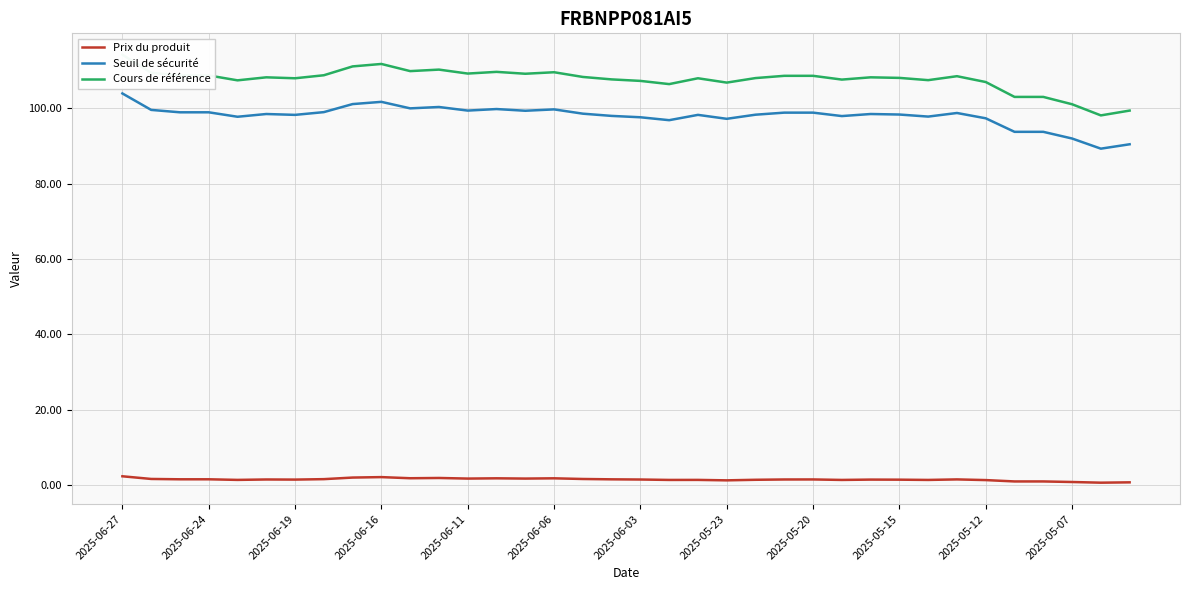

Reading left to right, extract all data points from this chart.

Prix du produit: 2.3	1.6	1.5	1.5	1.4	1.5	1.4	1.6	2.0	2.1	1.8	1.9	1.7	1.8	1.7	1.8	1.6	1.5	1.4	1.3	1.4	1.2	1.4	1.5	1.5	1.3	1.4	1.4	1.3	1.5	1.3	0.9	0.9	0.8	0.6	0.7
Seuil de sécurité: 104.0	99.6	99.0	99.0	97.8	98.5	98.3	99.0	101.1	101.7	100.0	100.4	99.4	99.8	99.4	99.7	98.6	98.0	97.6	96.9	98.3	97.2	98.3	98.9	98.9	98.0	98.5	98.4	97.8	98.8	97.4	93.8	93.8	92.0	89.3	90.5
Cours de référence: 114.2	109.5	108.8	108.8	107.5	108.2	108.0	108.8	111.2	111.8	109.9	110.3	109.2	109.7	109.2	109.6	108.3	107.7	107.3	106.5	108.0	106.8	108.0	108.7	108.7	107.7	108.2	108.1	107.5	108.5	107.0	103.0	103.0	101.1	98.1	99.4